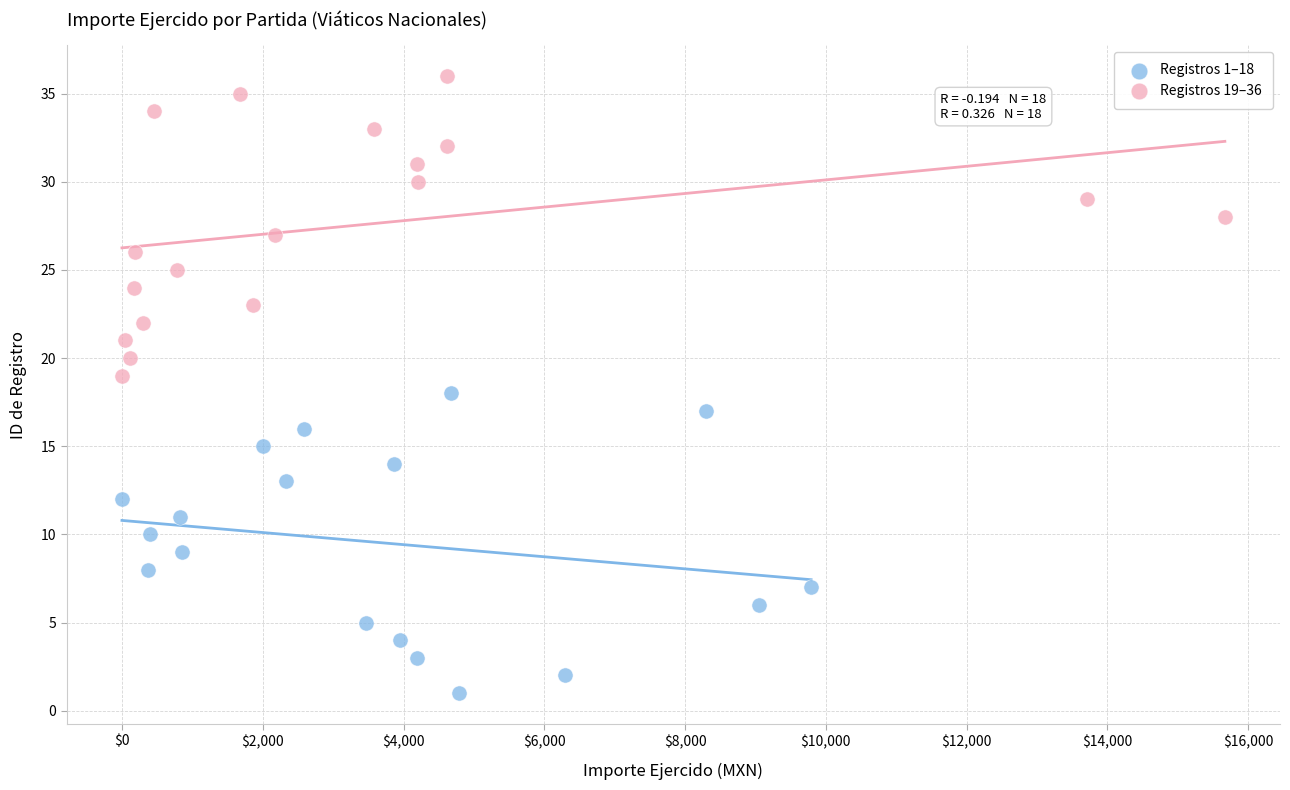

Which series contains the lowest Y value?

Registros 1–18